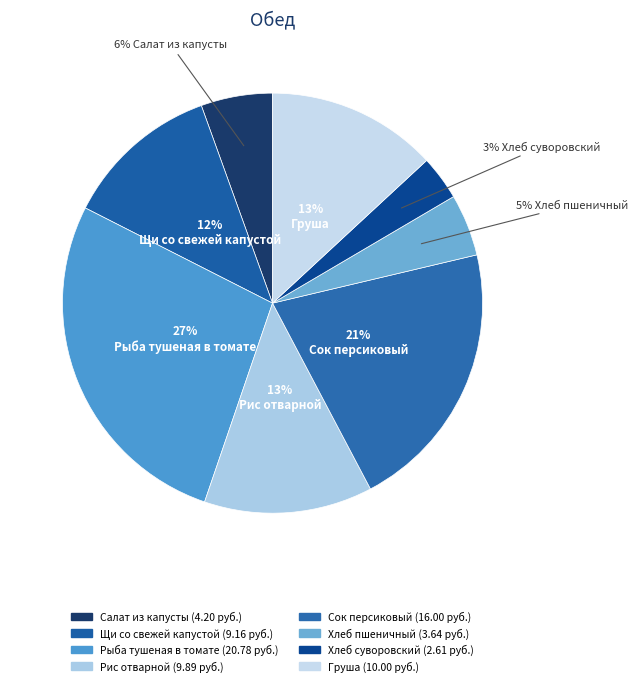

Rank the categories by value from lowest to highest.

Хлеб суворовский, Хлеб пшеничный, Салат из капусты, Щи со свежей капустой, Рис отварной, Груша, Сок персиковый, Рыба тушеная в томате